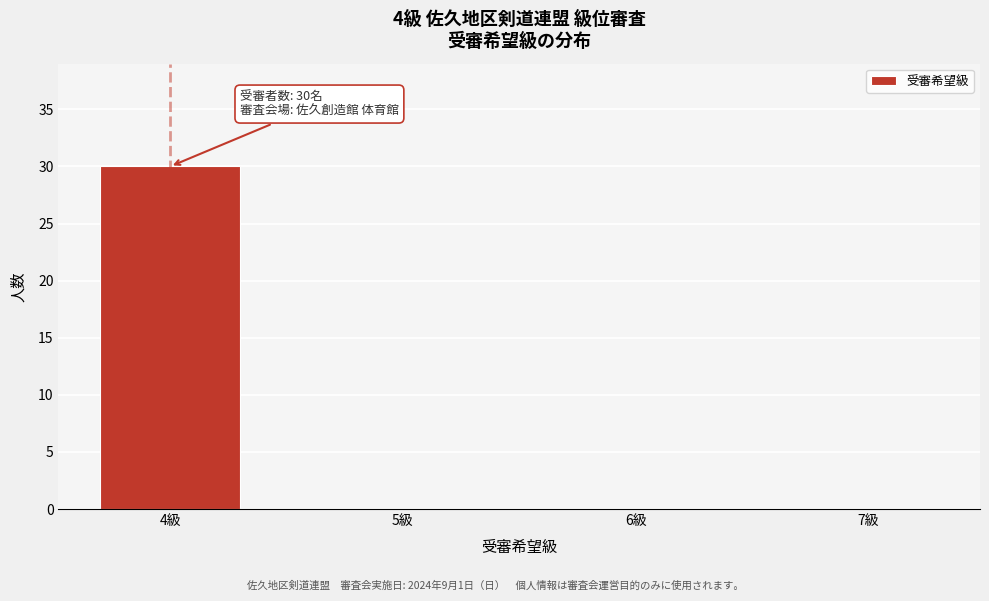

Reading right to left, list all the values displayed in this chart.

7級=0	6級=0	5級=0	4級=30